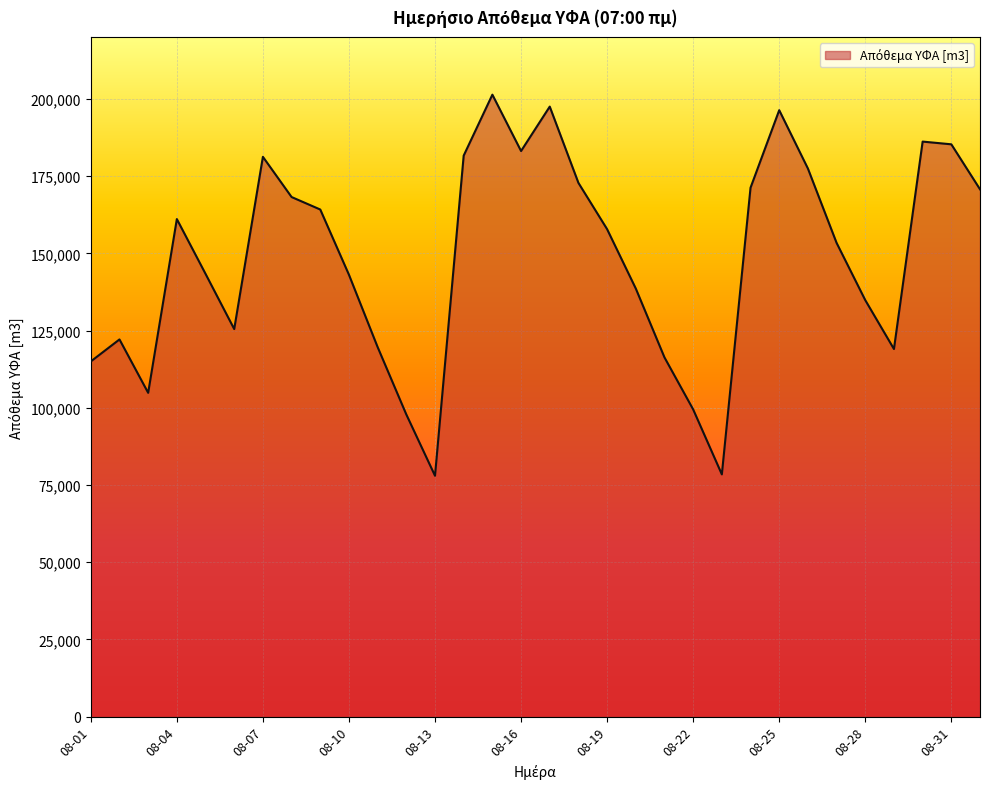

What is the difference between the maximum and minimum values?

123405.3